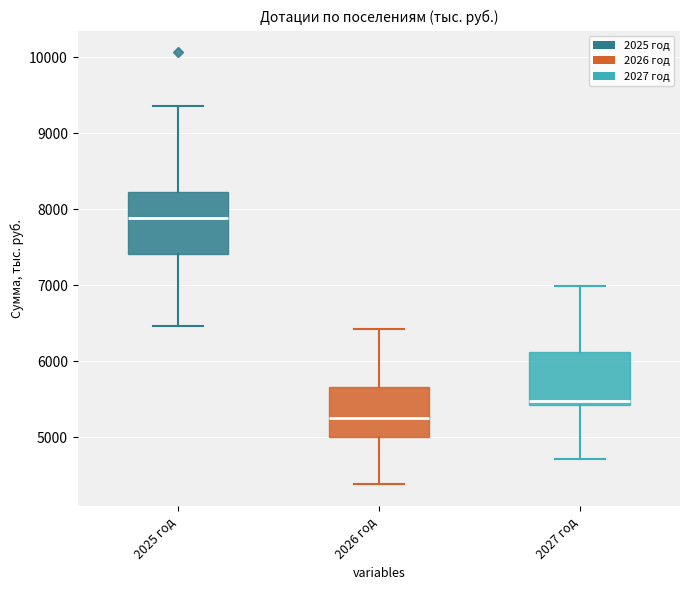

Which box's median line is the lowest?

2026 год